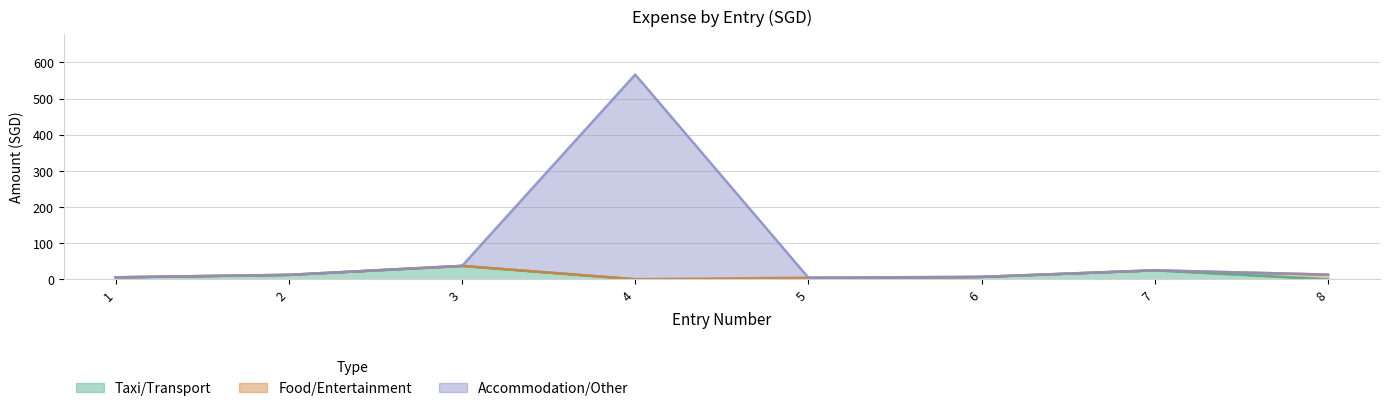

What is the greatest value displayed?

566.5